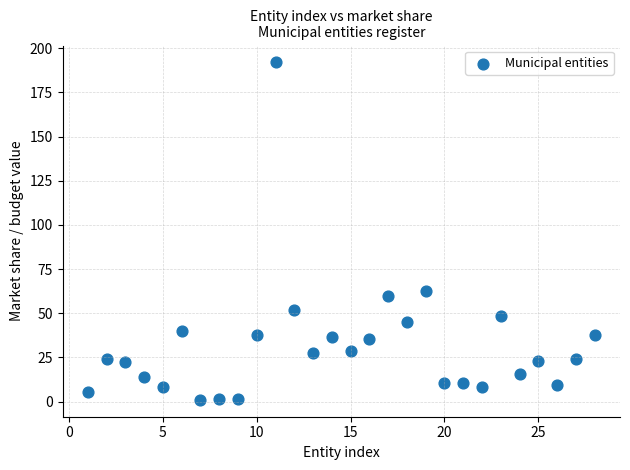

What is the range of X values (max minus min)?

27.0